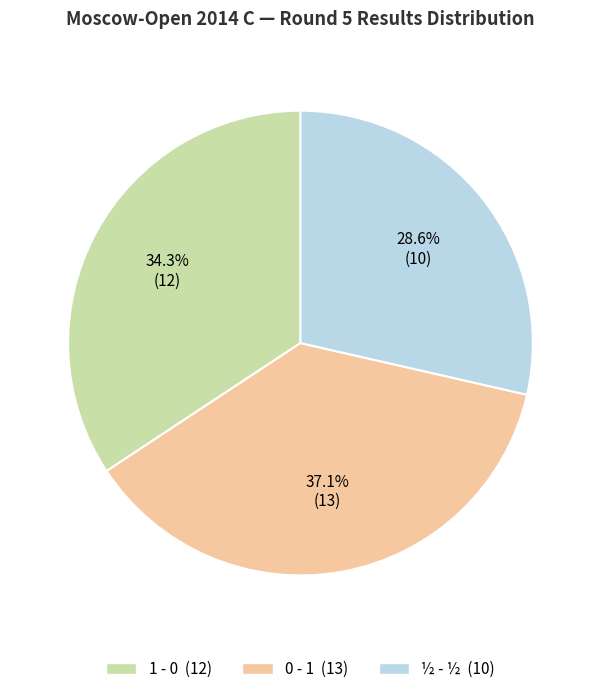

Is there a majority slice in this chart?

No